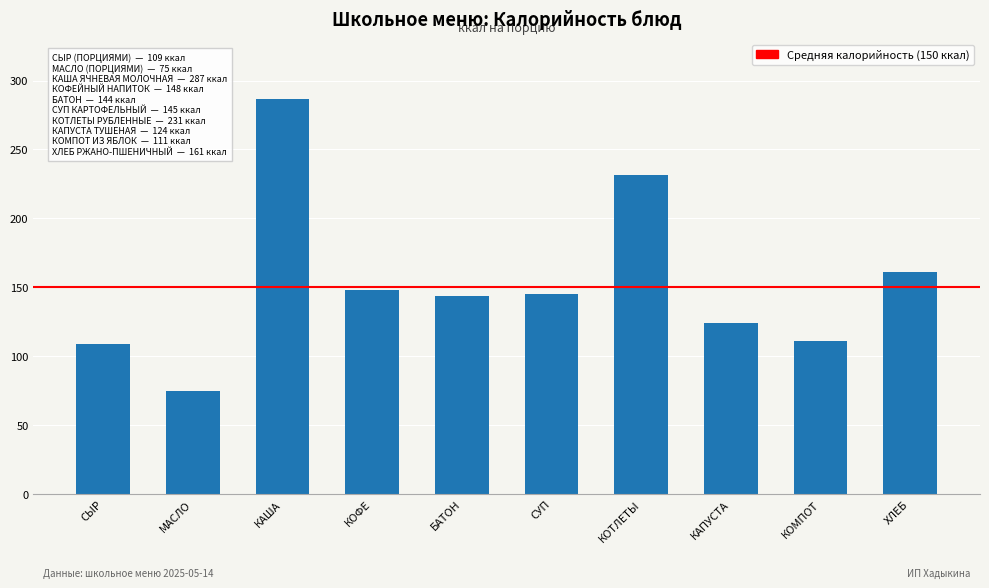

Does the chart contain stacked bars?

No